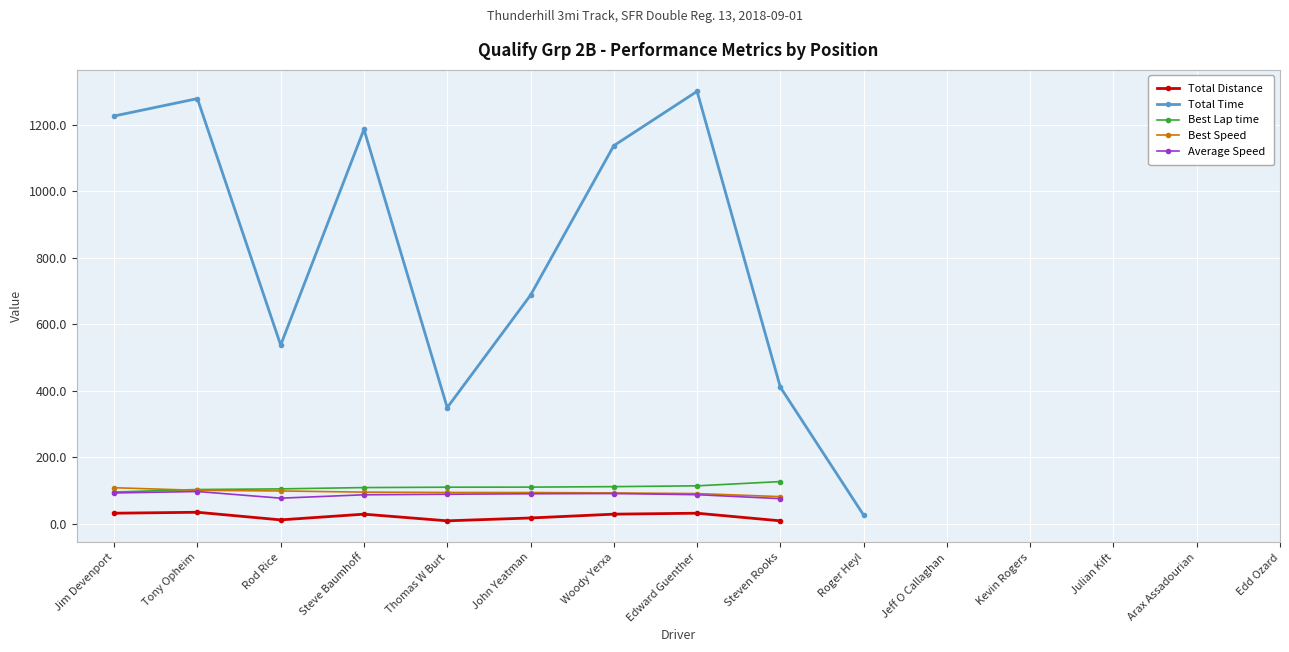

What is the value of the Best Speed point at the 9th from the left?

81.4